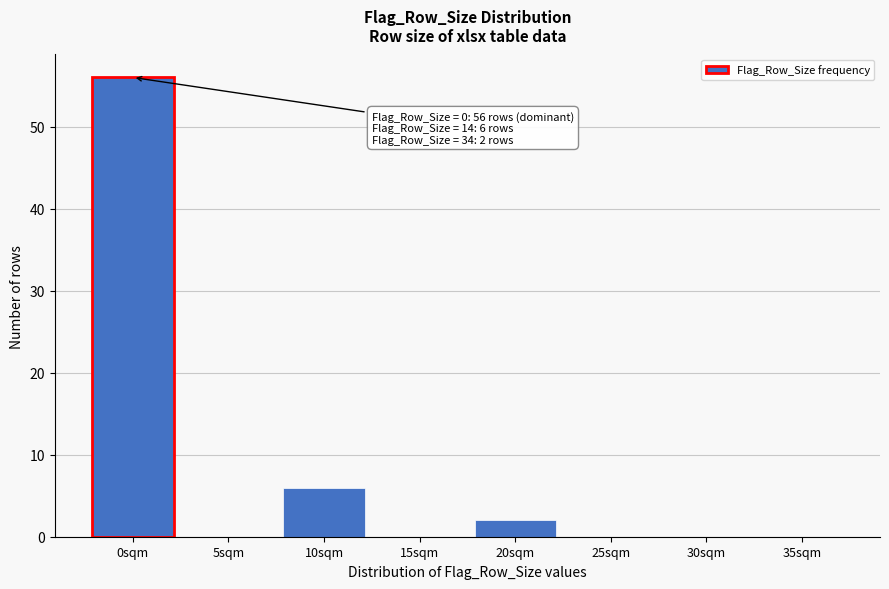

Reading left to right, extract all data points from this chart.

0sqm=56	5sqm=0	10sqm=6	15sqm=0	20sqm=2	25sqm=0	30sqm=0	35sqm=0